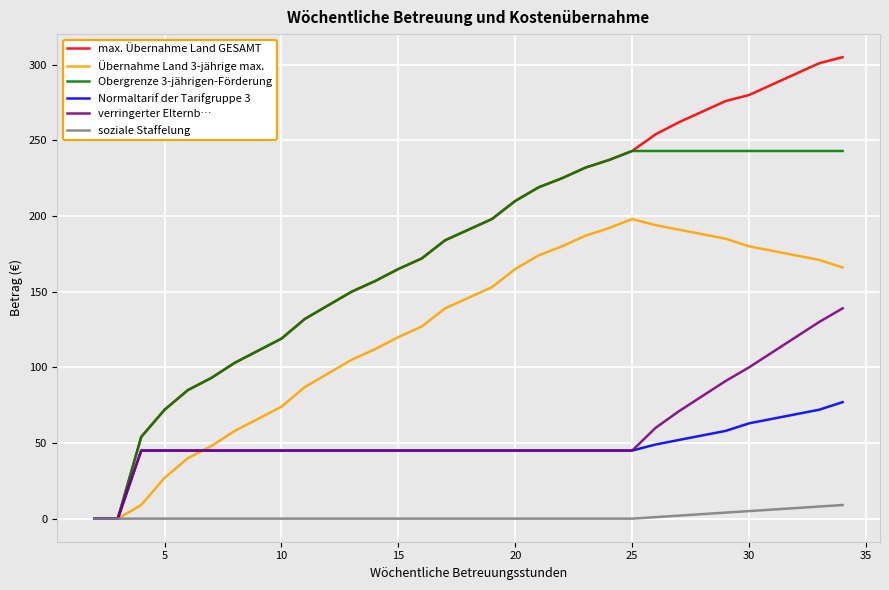

Which series has the largest range (max minus min)?

max. Übernahme Land GESAMT